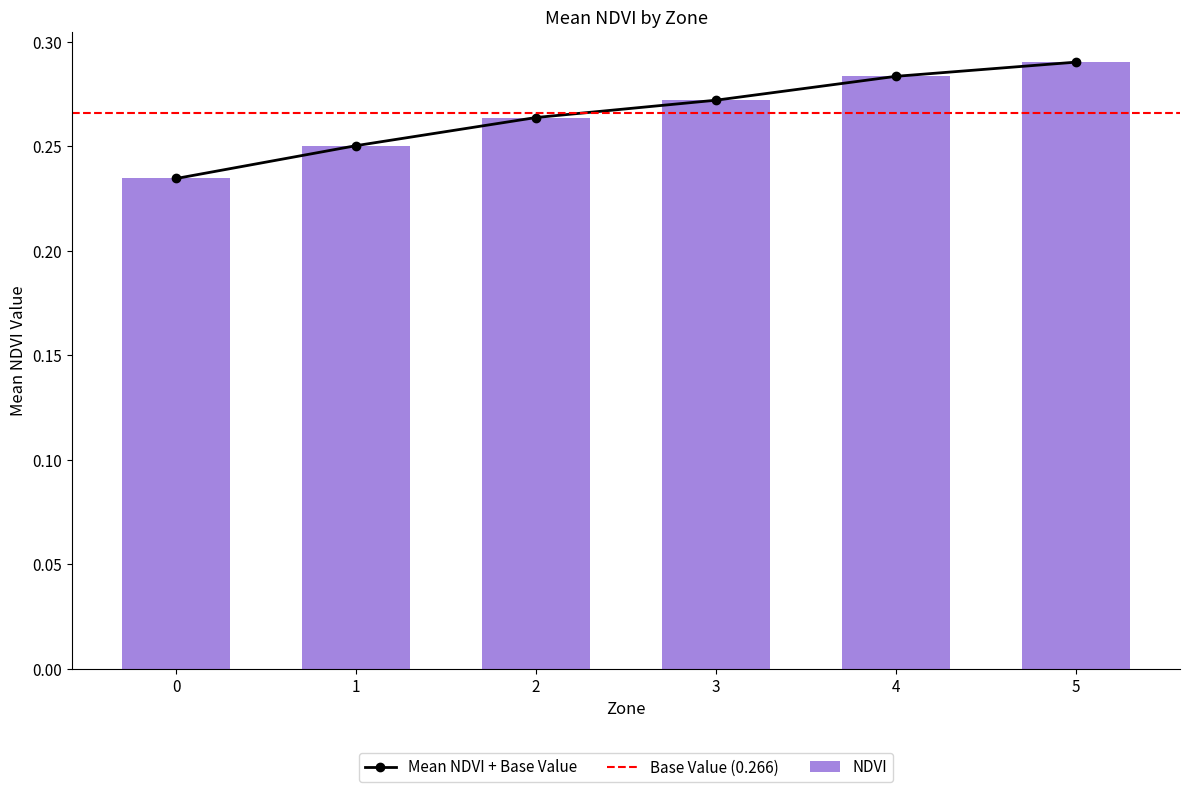

Rank the categories by Mean NDVI + Base Value value from lowest to highest.

0, 1, 2, 3, 4, 5